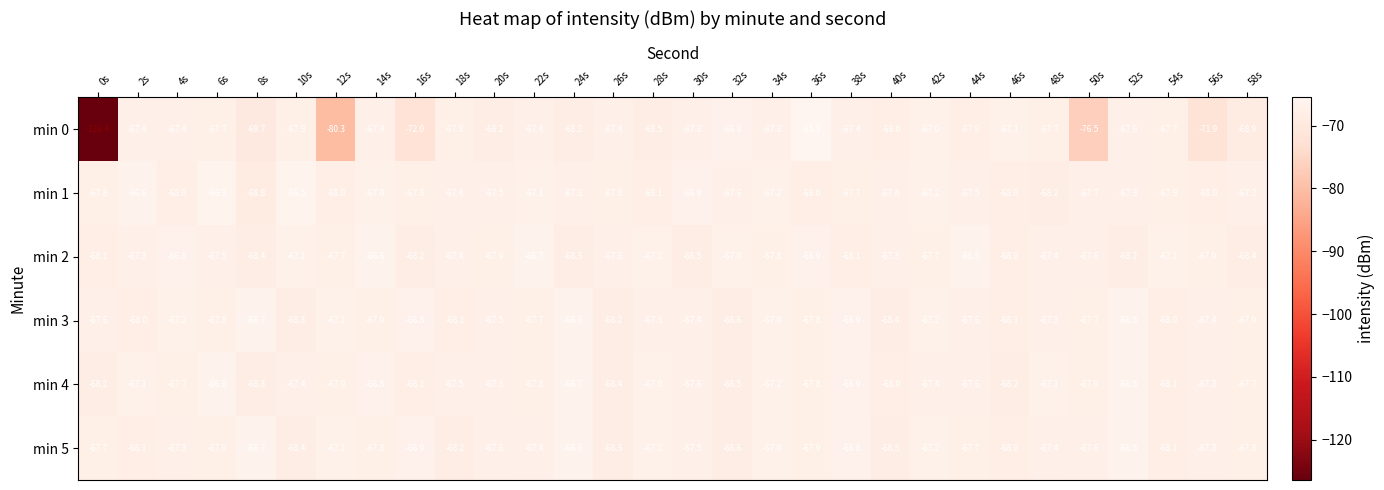

At 10s, list the series in order from smallest to largest.

min 5, min 3, min 0, min 4, min 2, min 1